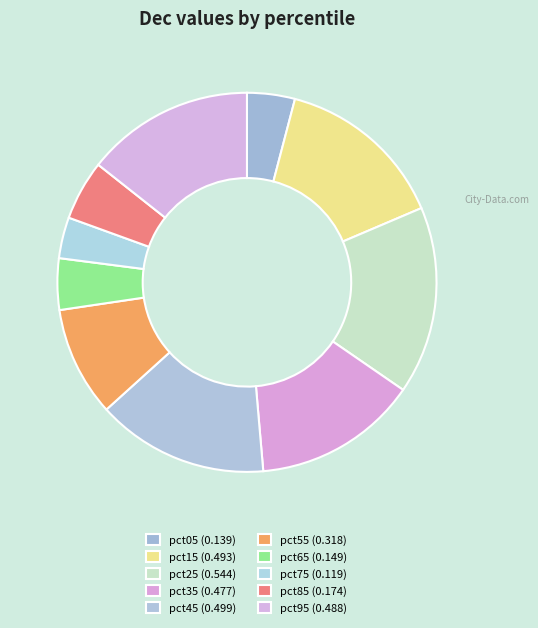

Between pct85 and pct15, which is larger?

pct15